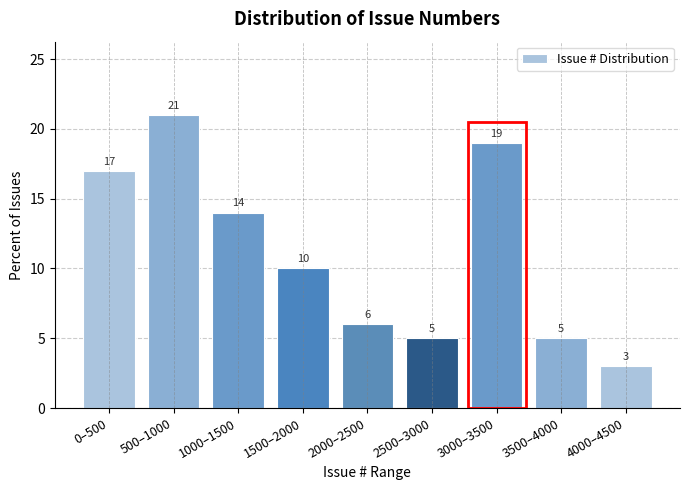

Reading left to right, extract all data points from this chart.

17.0	21.0	14.0	10.0	6.0	5.0	19.0	5.0	3.0